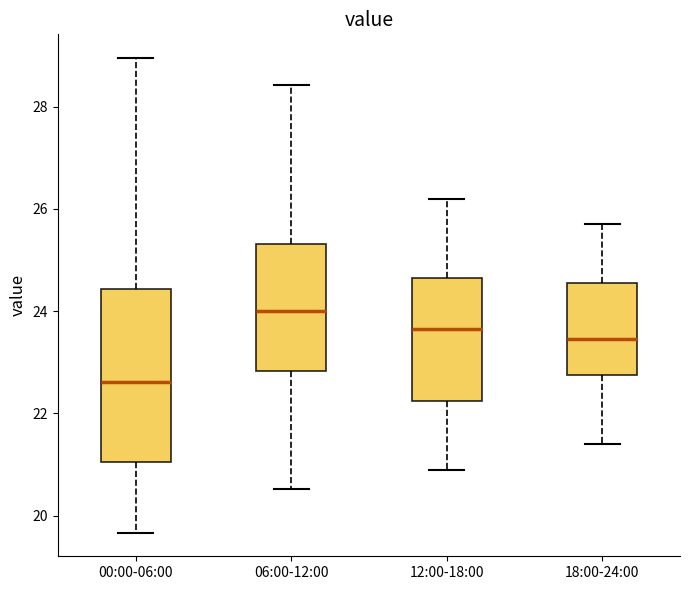

Which box has the highest median line?

06:00-12:00